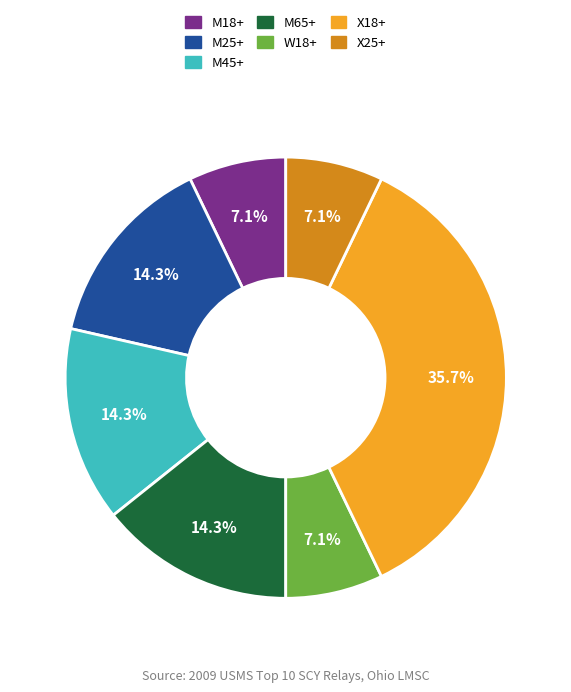

Is there a majority slice in this chart?

No